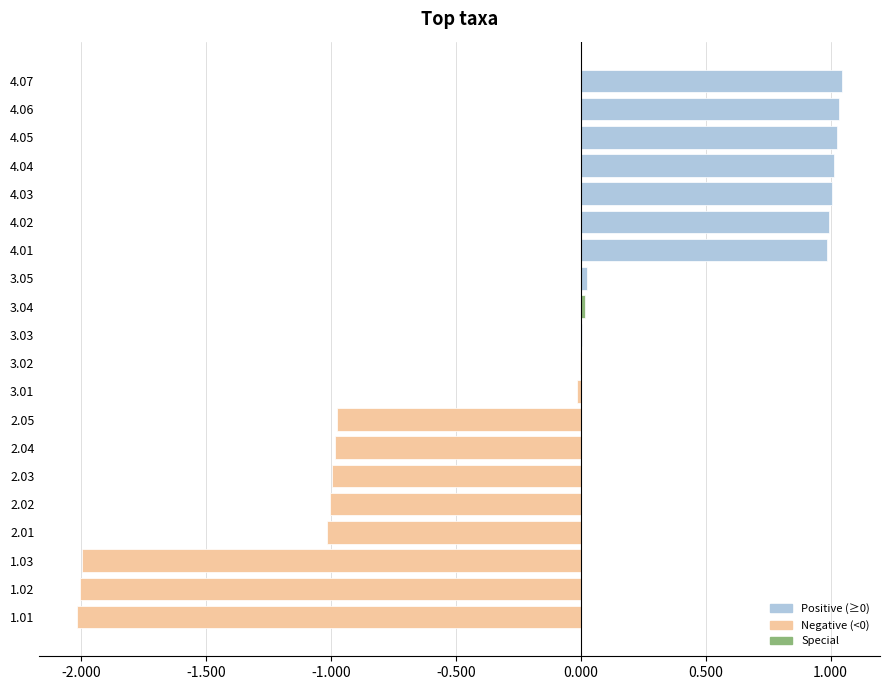

Which has a higher value, 4.06 or 2.01?

4.06